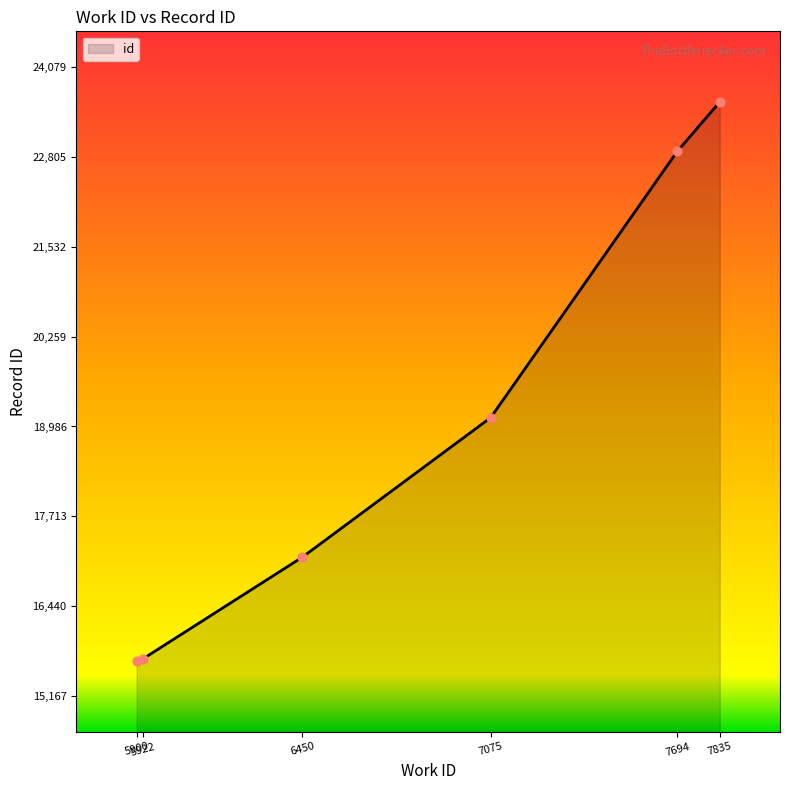

Between 7075 and 6450, which is larger?

7075